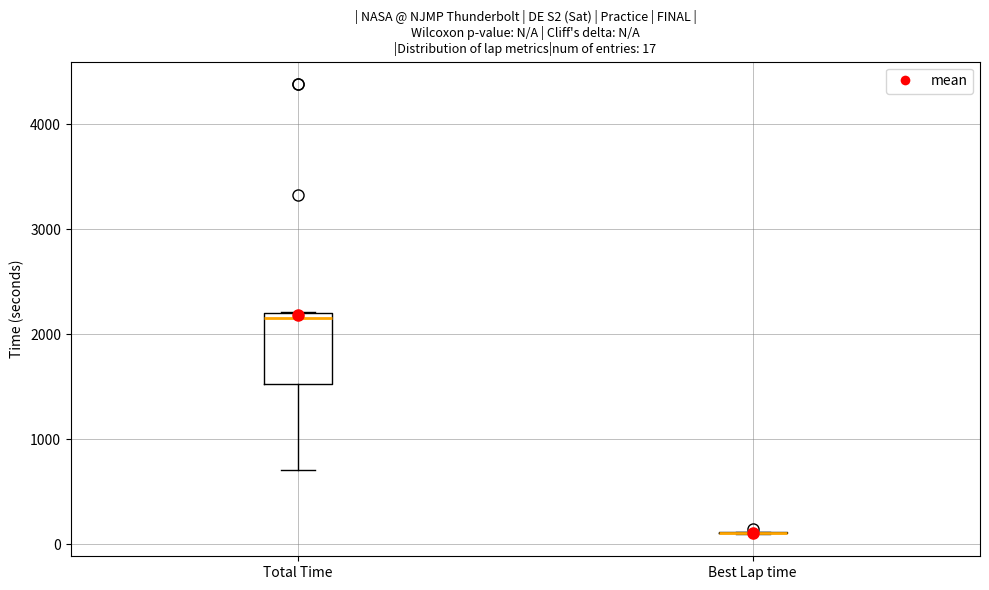

Which box is the tallest, from its lower edge to its upper edge?

Total Time